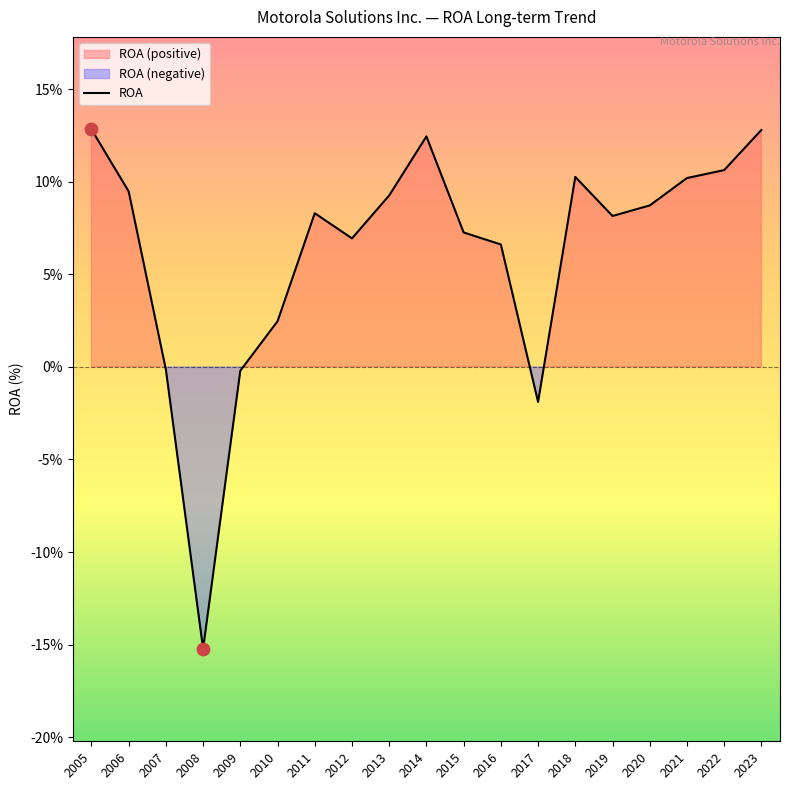

What is the change in value from 2009 to 2019?

+8.4